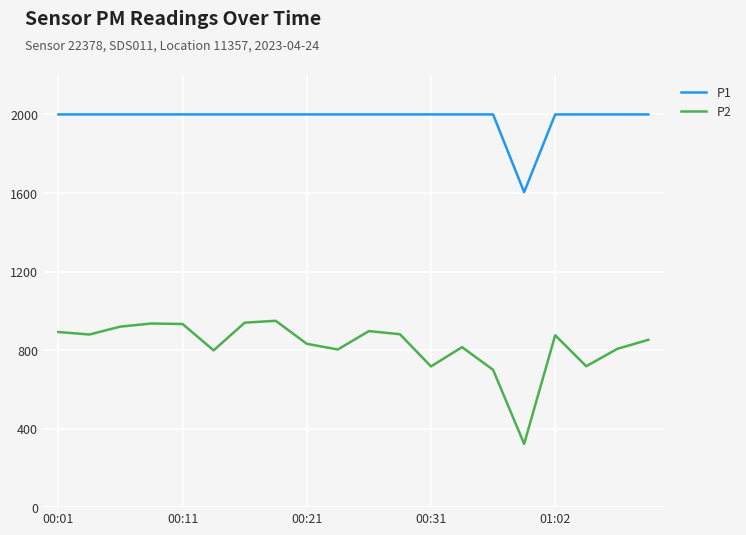

True or false: P2 and P1 intersect in this chart.

False